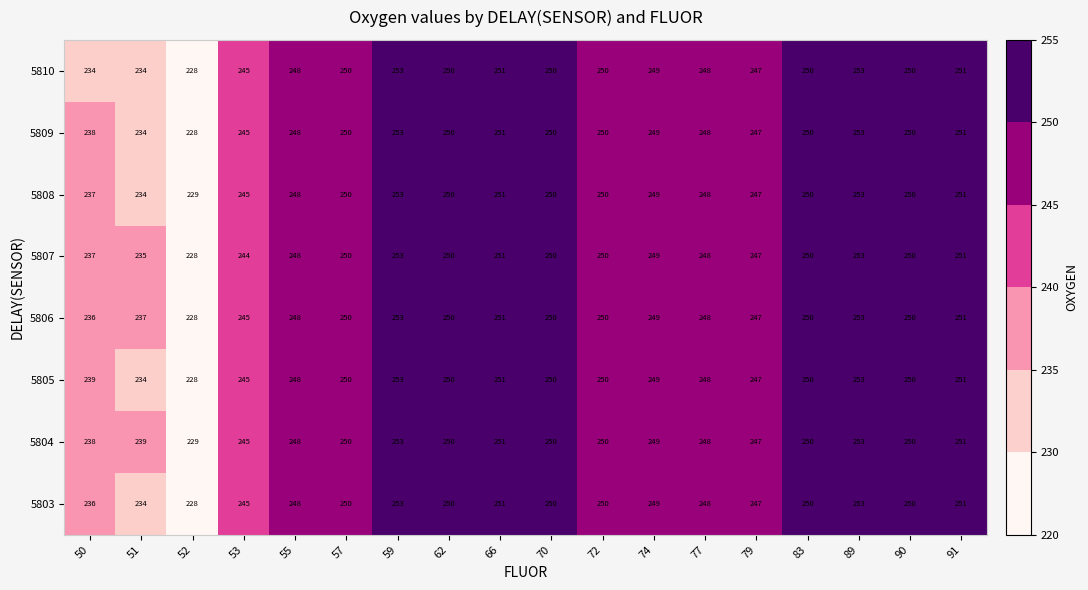

What is the difference between the maximum and minimum values in the 5803 series?

25